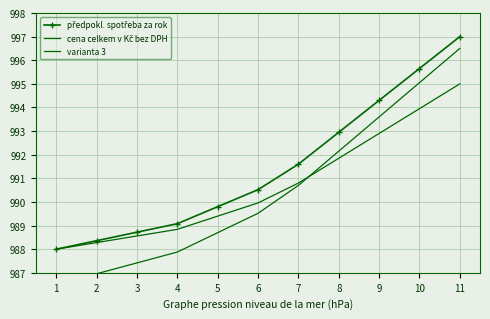

What is the approximate value of varianta 3 at 11?

995.0